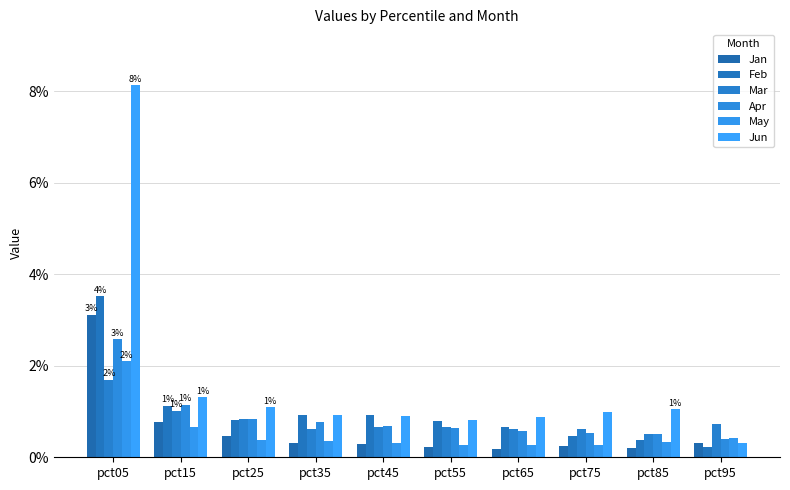

The value of Apr at pct85 is 0.2. True or false?

False